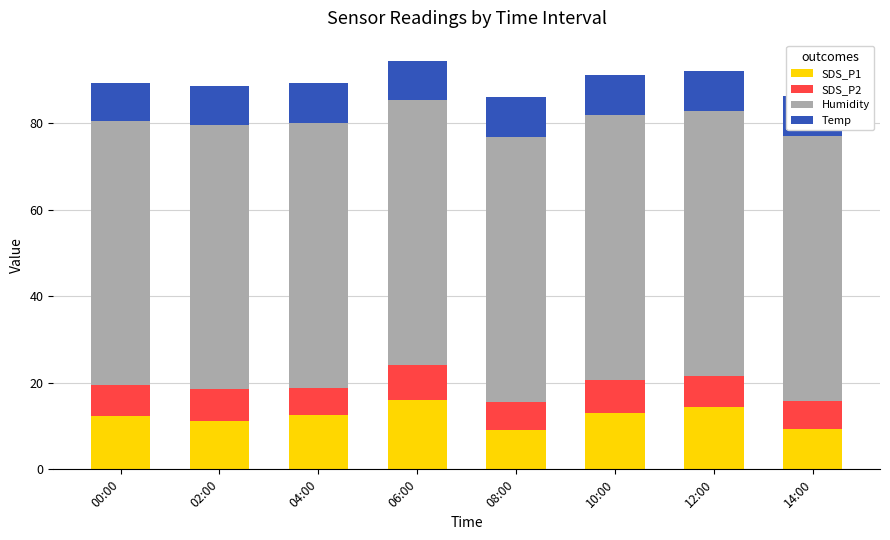

What is the value of the Humidity bar at the 5th from the left?

61.2